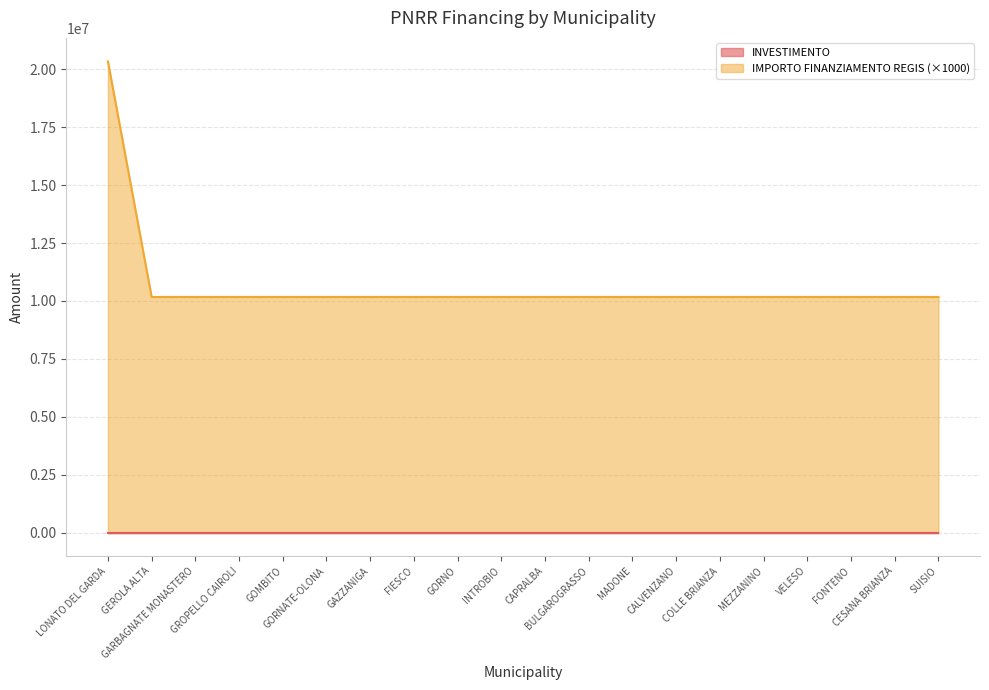

What is the greatest value displayed?

20344000.0